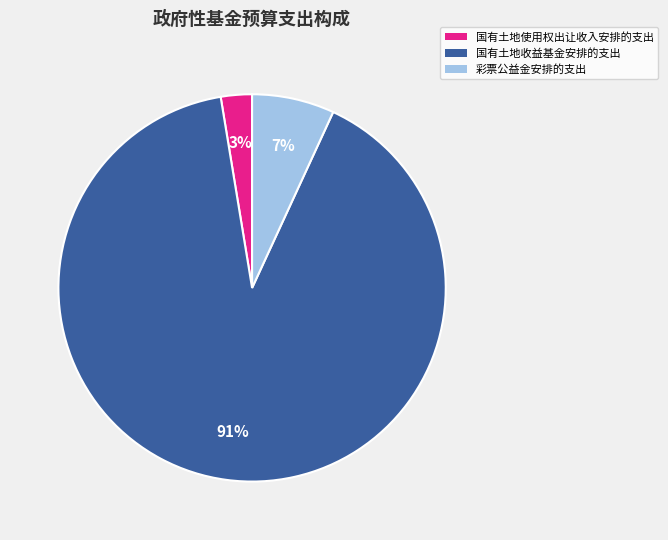

The 国有土地使用权出让收入安排的支出 slice represents 14% of the pie. True or false?

False